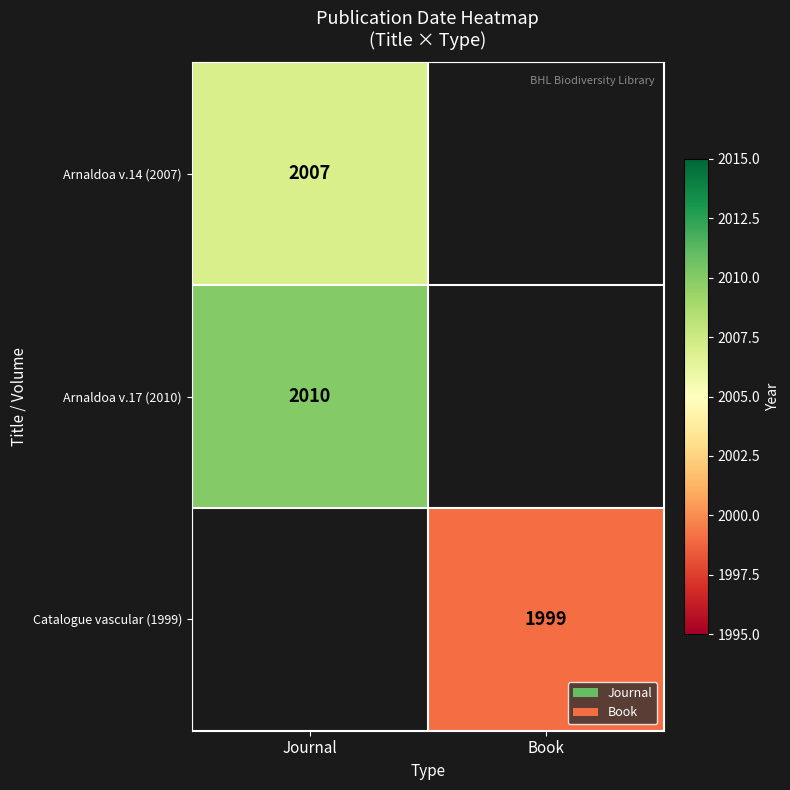

The value of Catalogue vascular (1999) at Book is 2994. True or false?

False